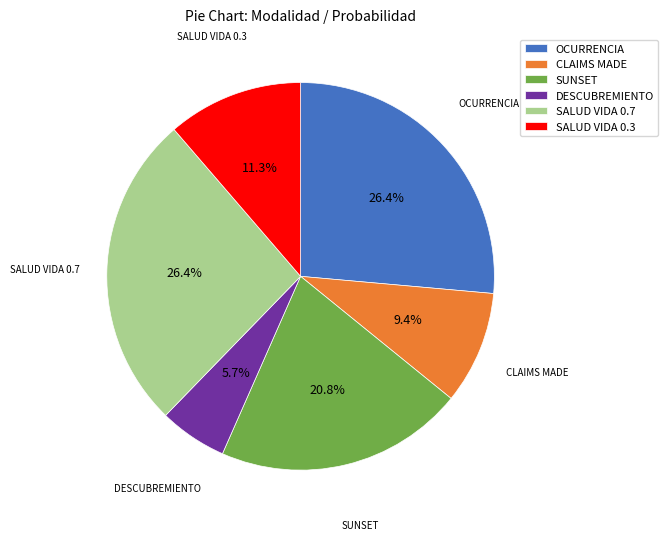

Is it true that SALUD VIDA 0.7 is 26% of the pie?

True